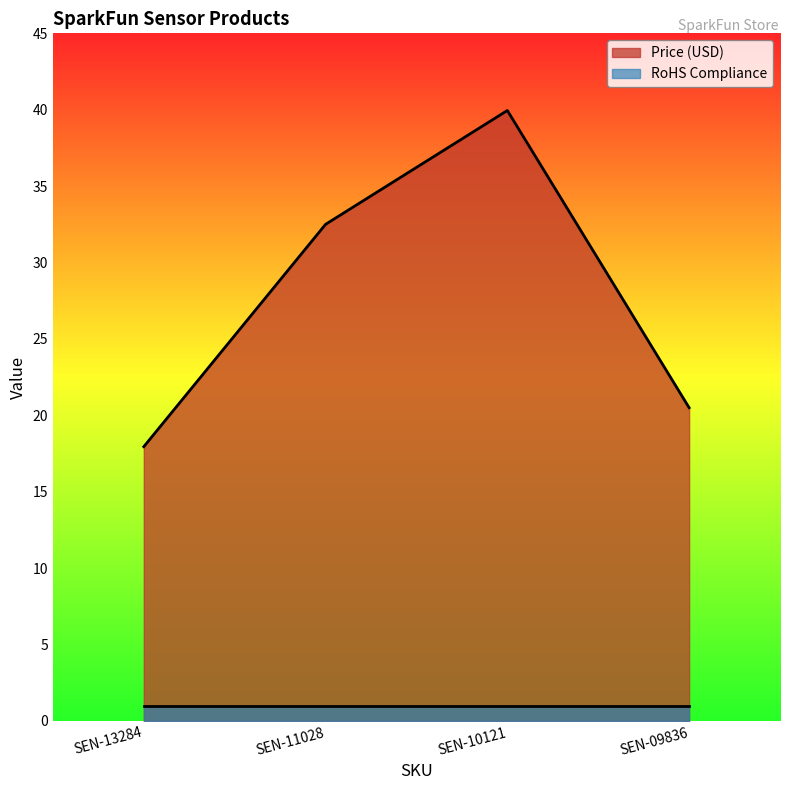

True or false: the data shows 13.8 at SEN-10121.

False